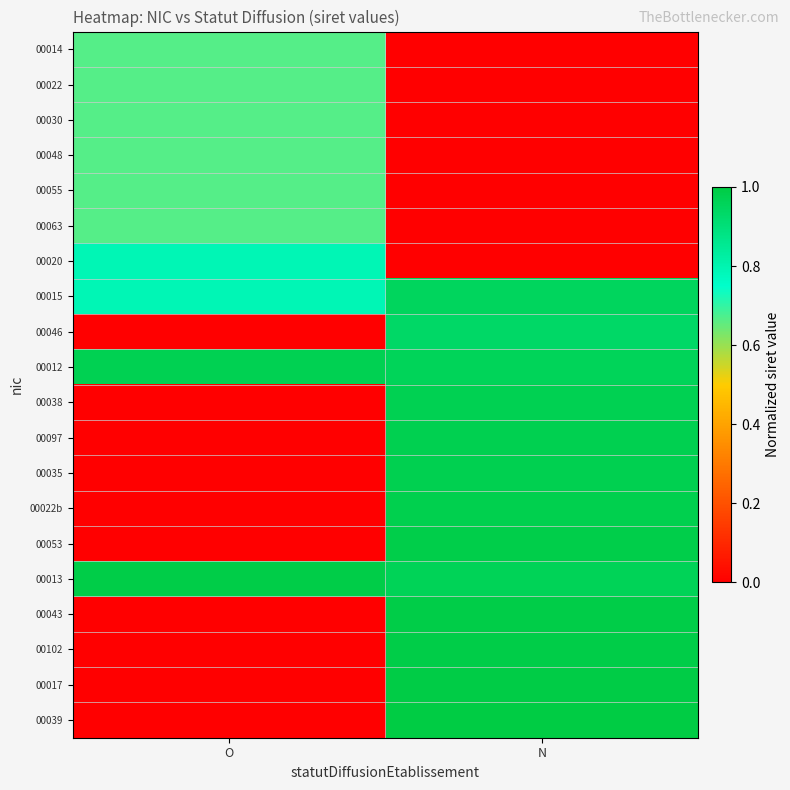

At N, list the series in order from smallest to largest.

00014, 00022, 00030, 00048, 00055, 00063, 00020, 00046, 00015, 00012, 00013, 00038, 00097, 00035, 00022b, 00053, 00043, 00102, 00017, 00039